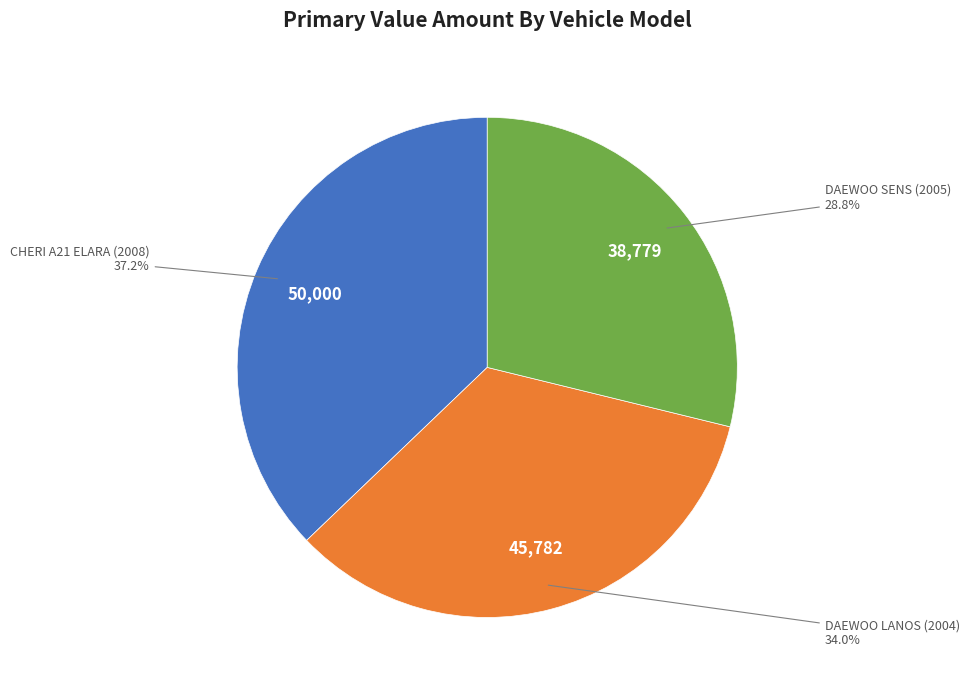

What is the ratio of the value at DAEWOO SENS (2005) to the value at CHERI A21 ELARA (2008)?

0.8